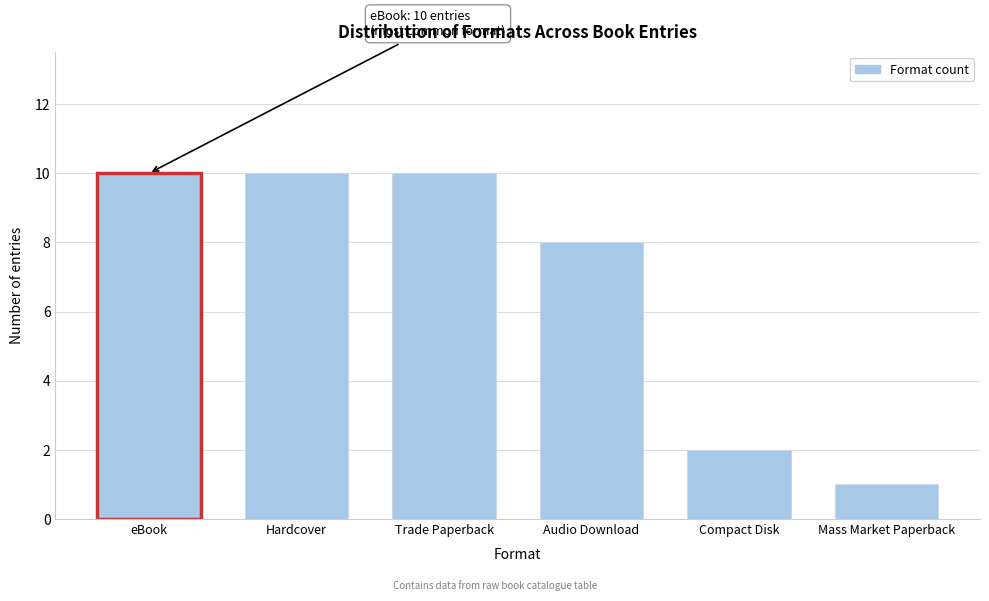

Reading left to right, transcribe all the data shown in this chart.

eBook=10	Hardcover=10	Trade Paperback=10	Audio Download=8	Compact Disk=2	Mass Market Paperback=1